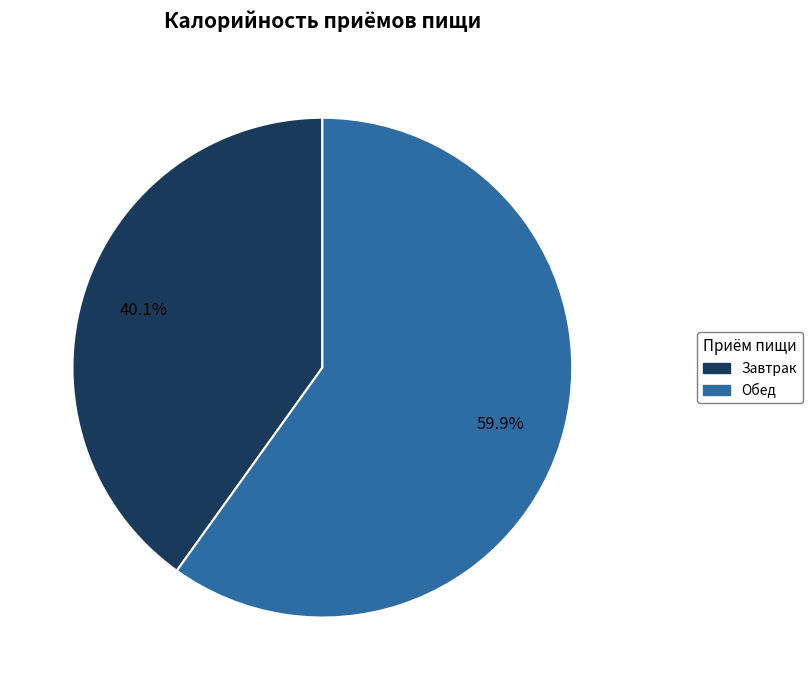

Count the number of slices in the pie.

2